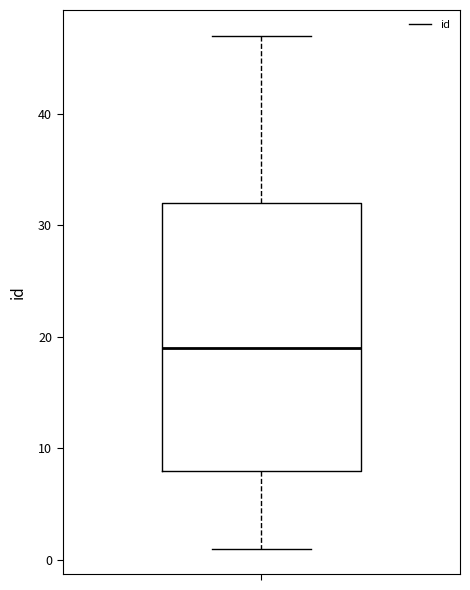

Read this box plot against the y-axis: the position of the median line, the range covered by the box, and the ends of both whiskers. The values are not printed on the chart, so give them approximately, as read against the axis.

median 19, box 8 to 32, whiskers 1 to 47